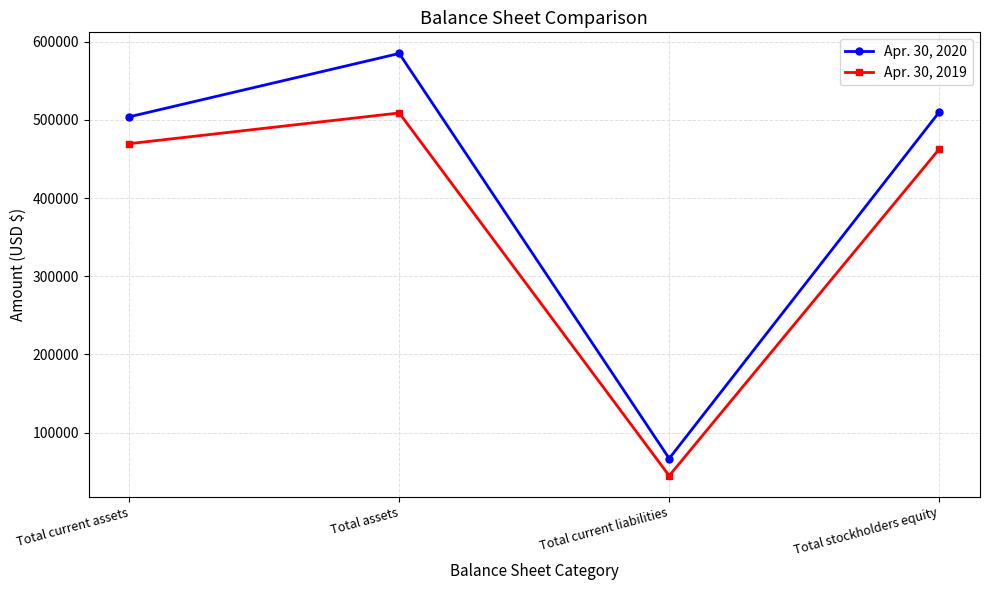

Which series changed the most between Total current assets and Total current liabilities?

Apr. 30, 2020